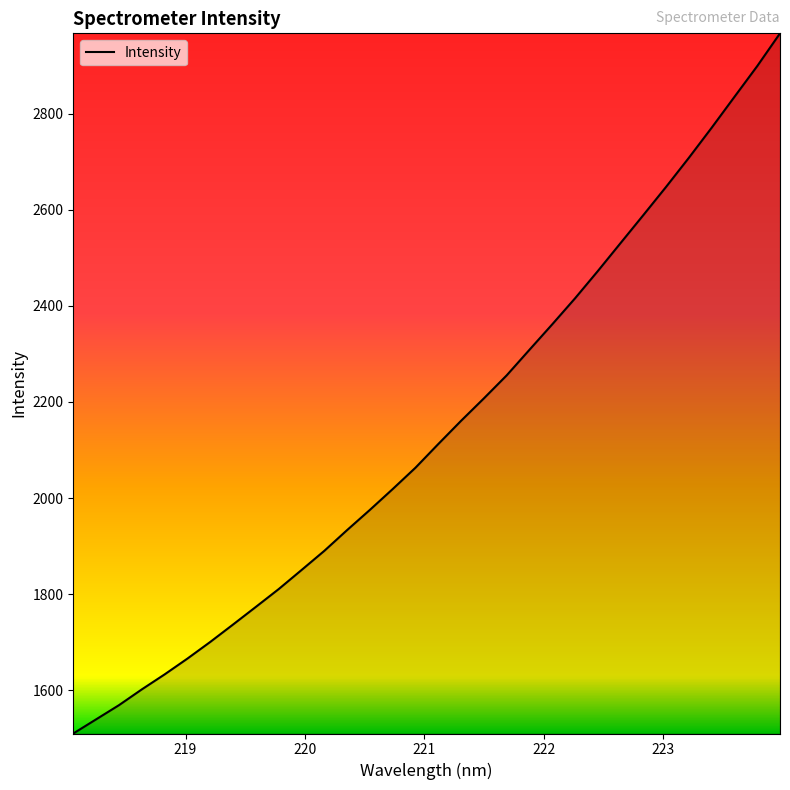

Is this an area chart (filled region under the line)?

No